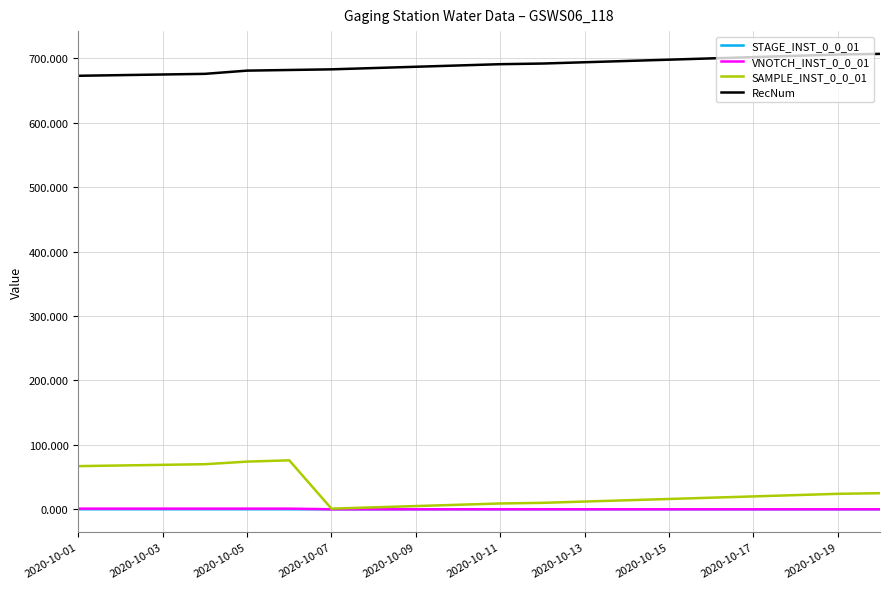

What is the maximum value shown in the chart?

707.0